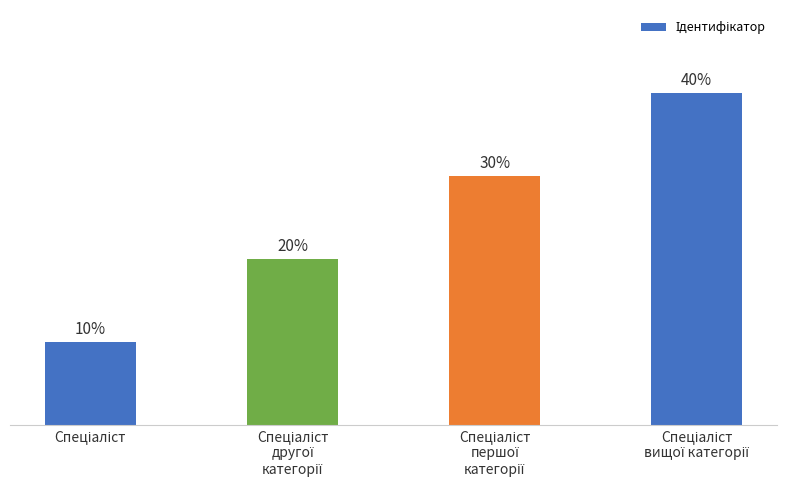

What is the sum of the values at Спеціаліст
другої
категорії and Спеціаліст
першої
категорії?

5